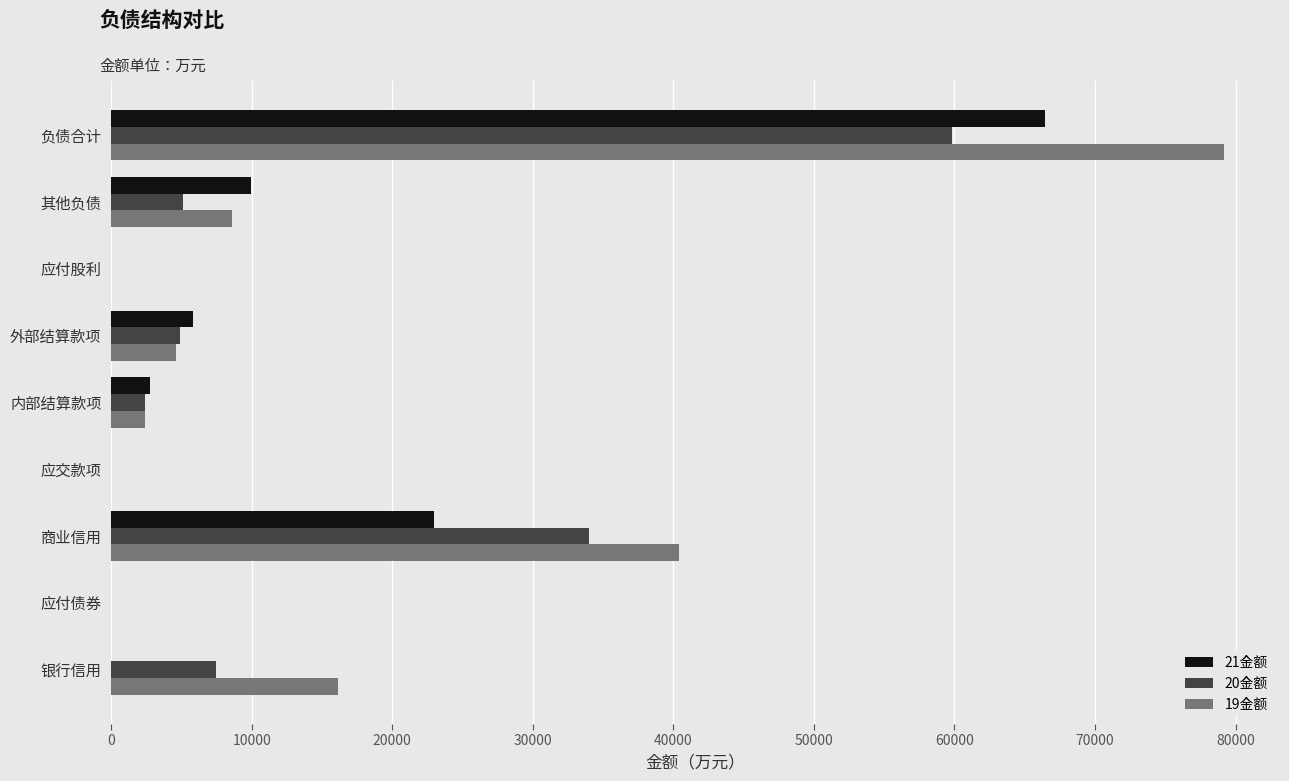

Which series has the largest total across all categories?

19金额